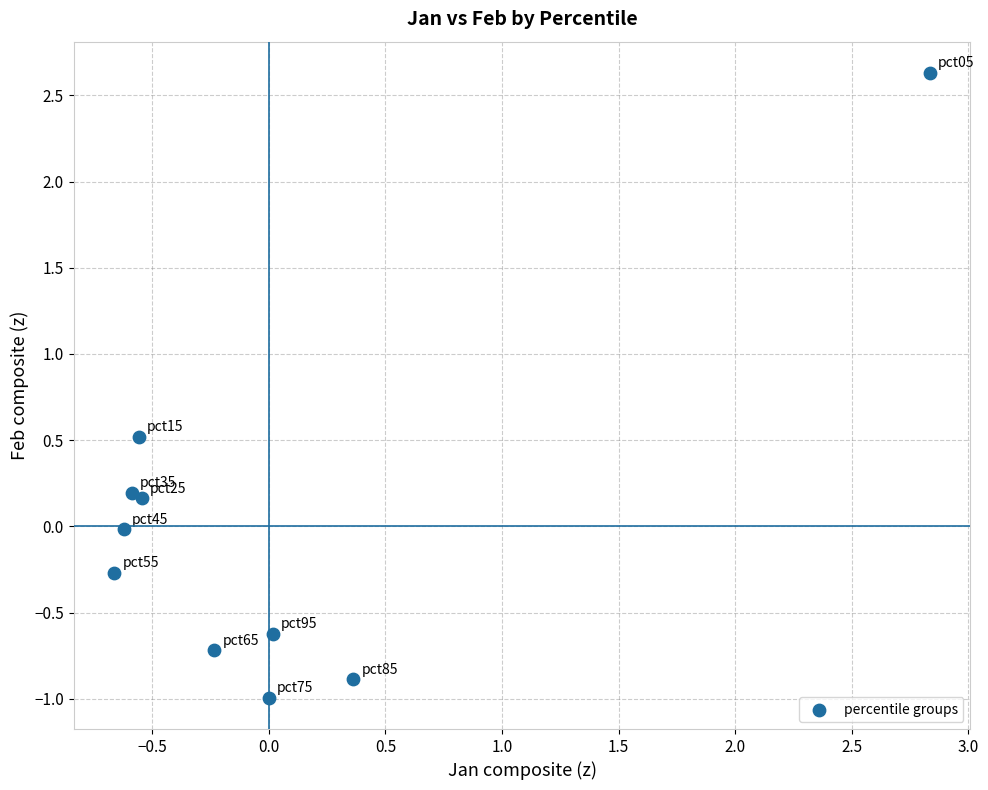

What is the range of Y values (max minus min)?

3.6